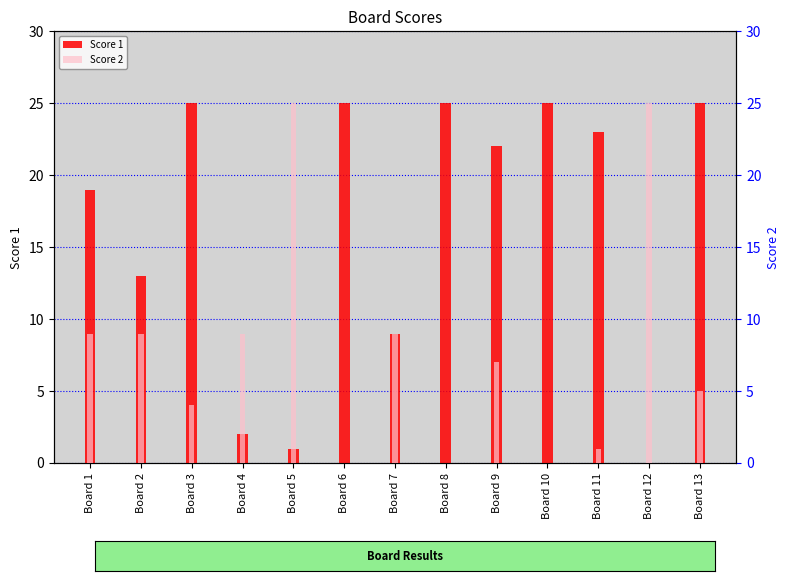

What is the total value across all series at Board 7?

18